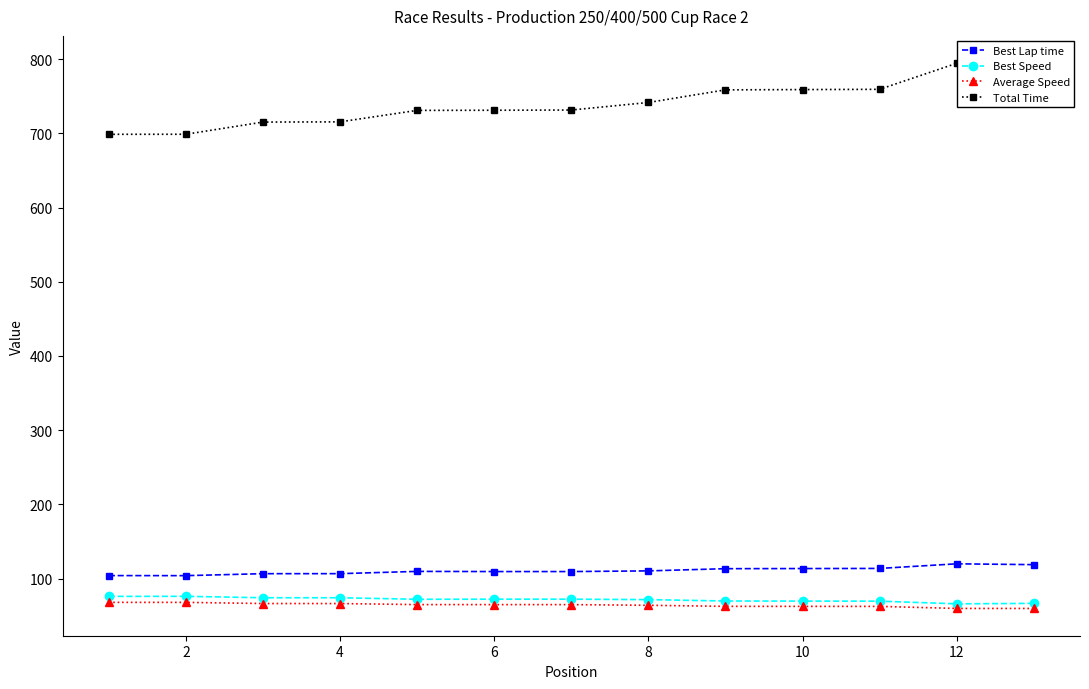

True or false: Best Lap time has more than 1 interior local peaks.

True